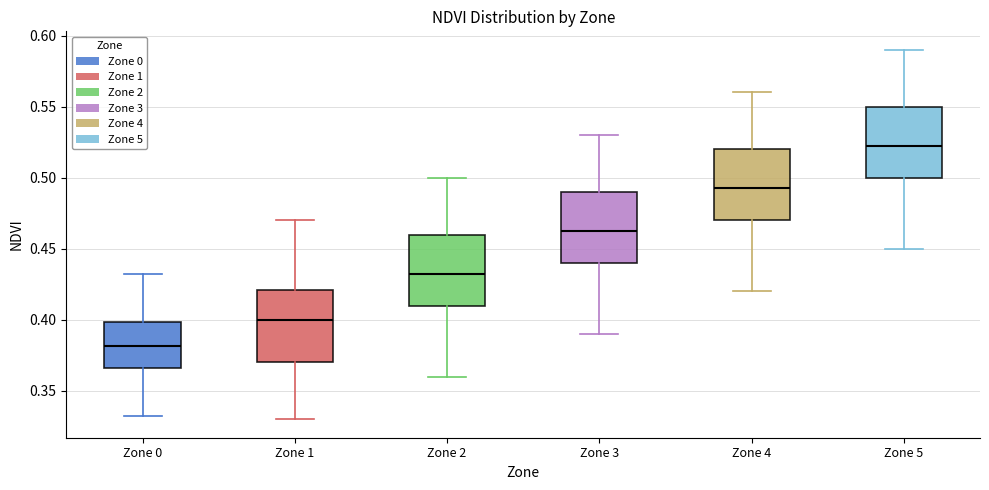

Reading left to right, read every box against the y-axis: the position of its median line, the range the box covers, and the ends of its whiskers. The values are not printed on the chart, so give them approximately, as read against the axis.

Zone 0: median 0.380, box 0.365 to 0.400, whiskers 0.330 to 0.430
Zone 1: median 0.400, box 0.370 to 0.420, whiskers 0.330 to 0.470
Zone 2: median 0.435, box 0.410 to 0.460, whiskers 0.360 to 0.500
Zone 3: median 0.465, box 0.440 to 0.490, whiskers 0.390 to 0.530
Zone 4: median 0.495, box 0.470 to 0.520, whiskers 0.420 to 0.560
Zone 5: median 0.525, box 0.500 to 0.550, whiskers 0.450 to 0.590